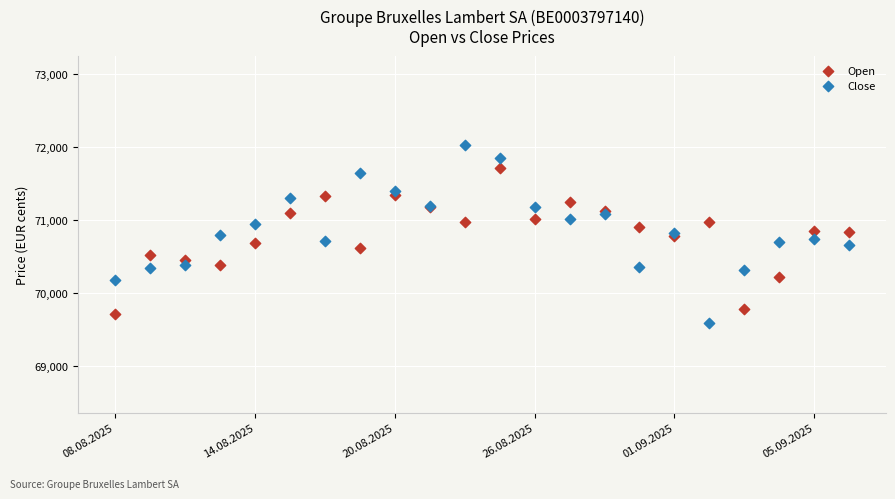

Which series contains the highest Y value?

Close